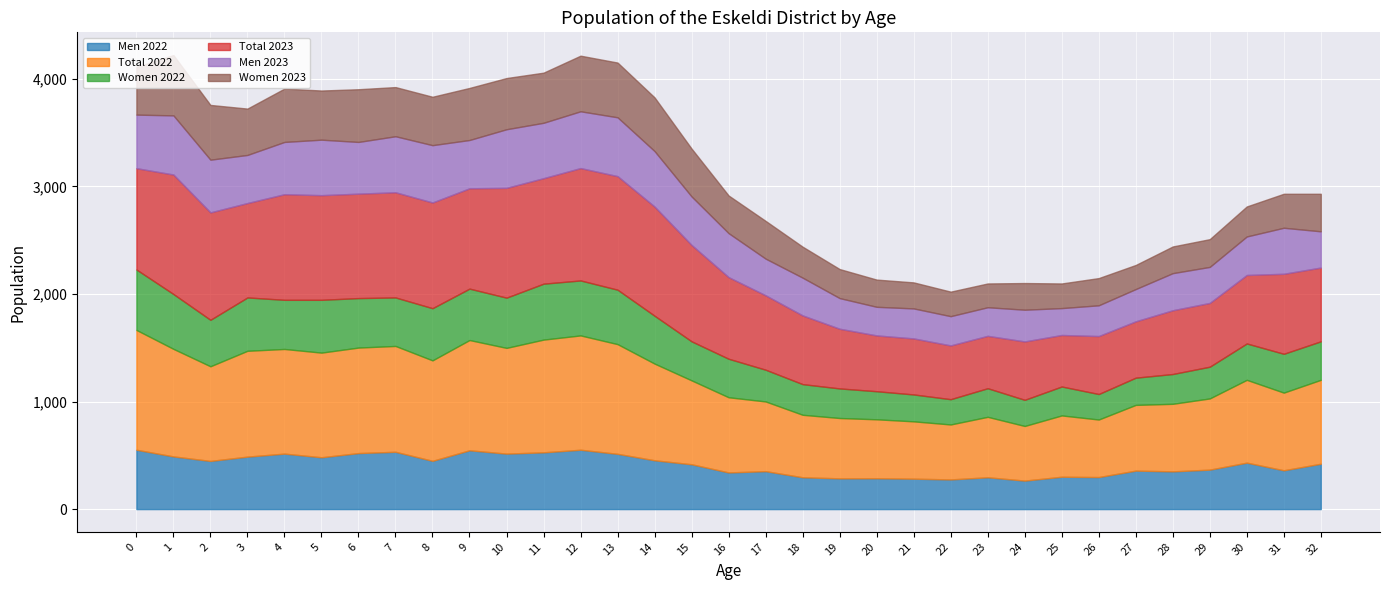

True or false: Men 2022 has more than 2 interior local peaks.

True